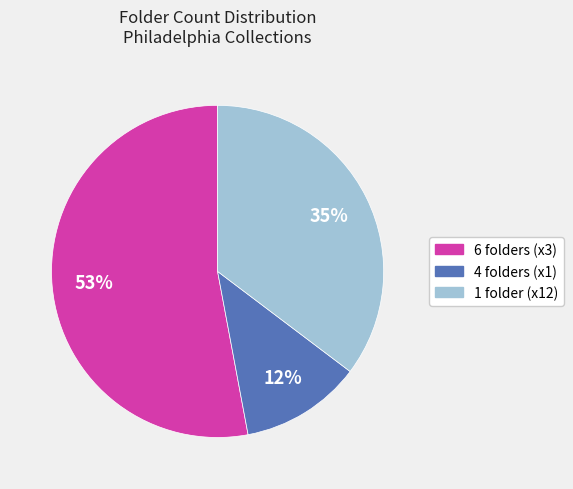

Does any single category account for the majority?

Yes